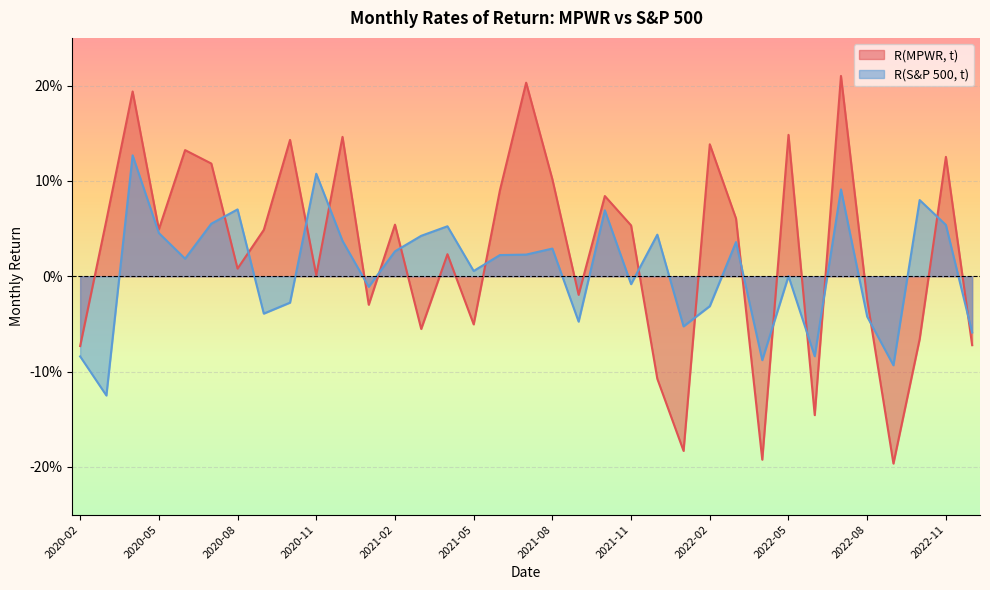

Which label corresponds to the largest value in the chart?

2022-07